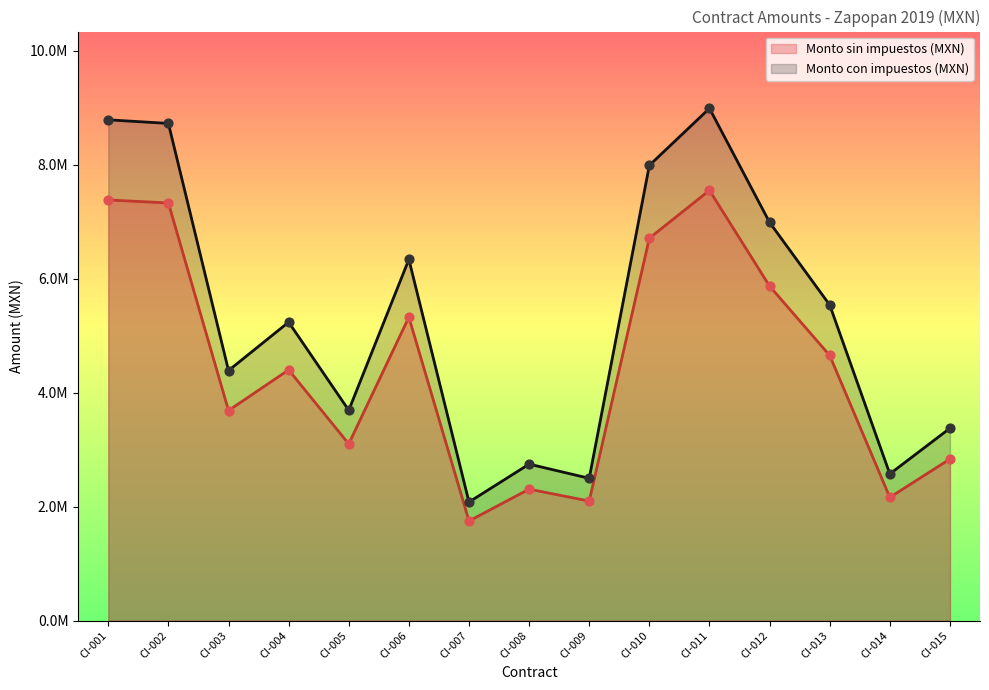

Which series has the largest Y range (max minus min)?

Monto con impuestos (MXN)